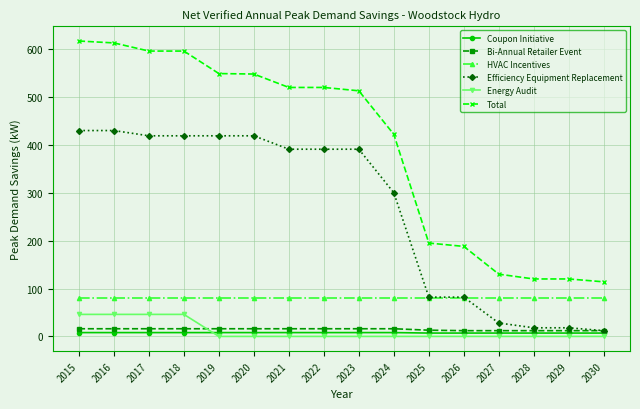

Between 2015 and 2024, which series saw the biggest shift?

Total